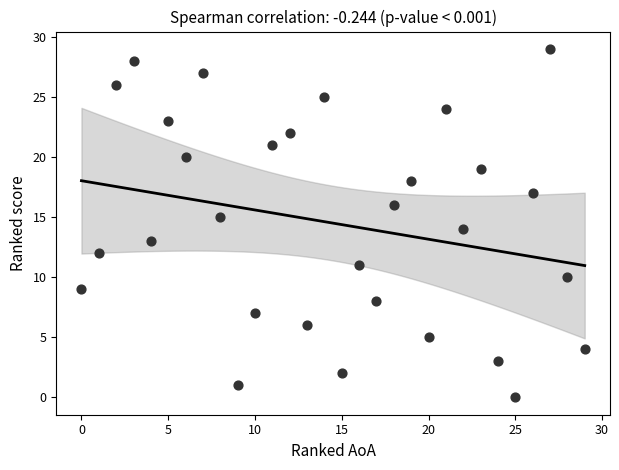

What is the range of Y values (max minus min)?

29